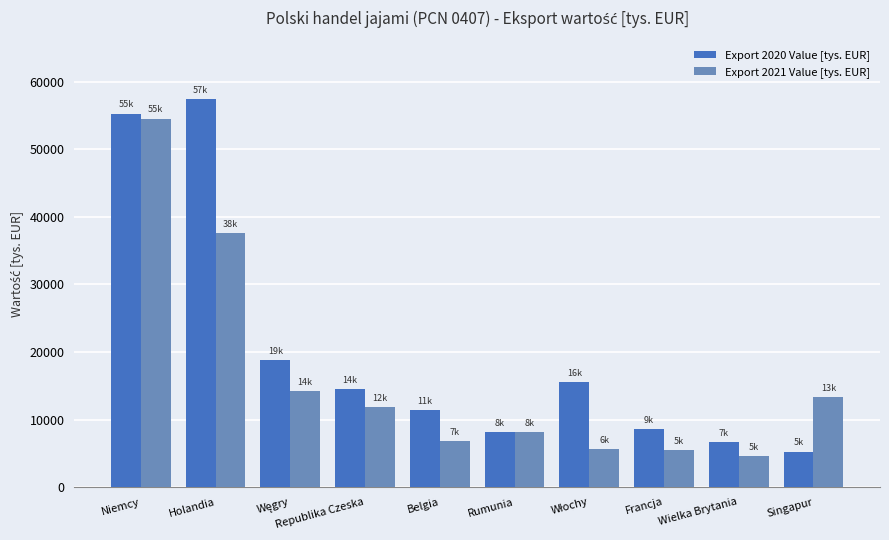

At which category is the sum across all series the highest?

Niemcy